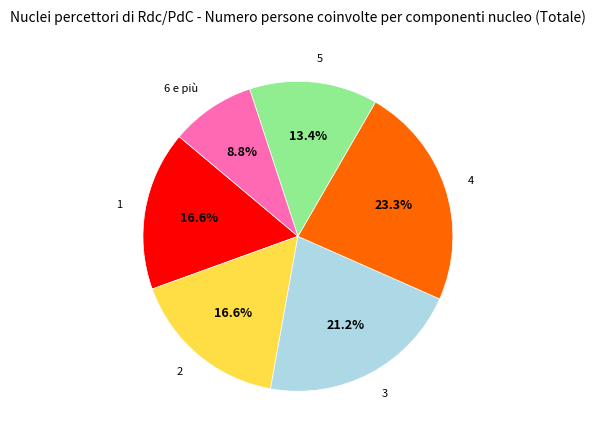

Is there any slice that represents more than half of the pie?

No